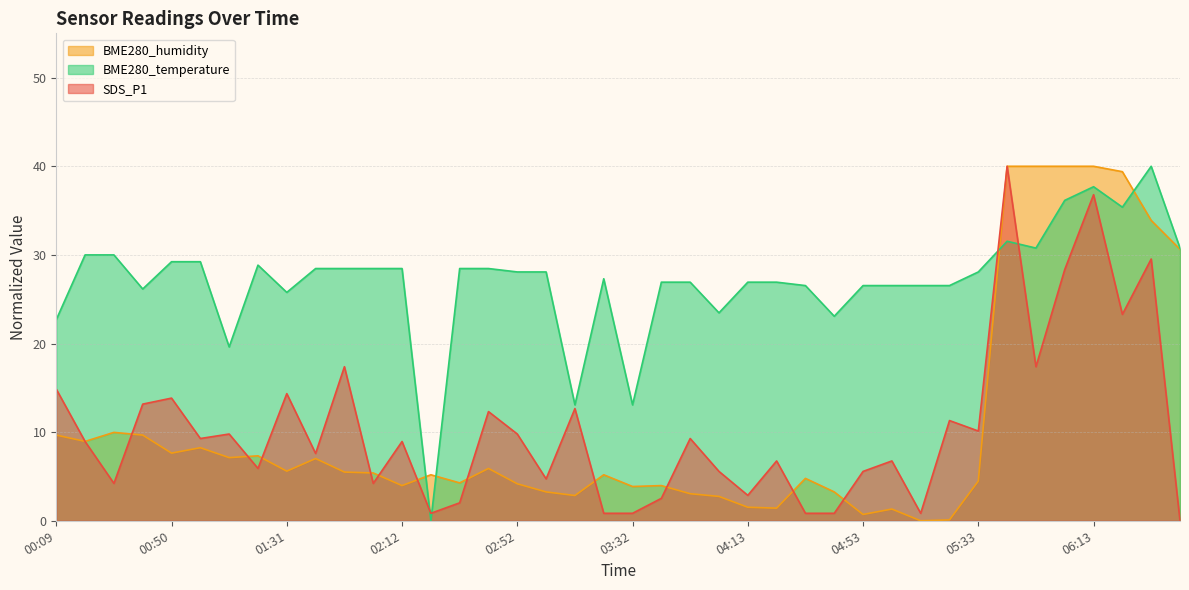

At which category does BME280_temperature reach its first local peak?

01:20